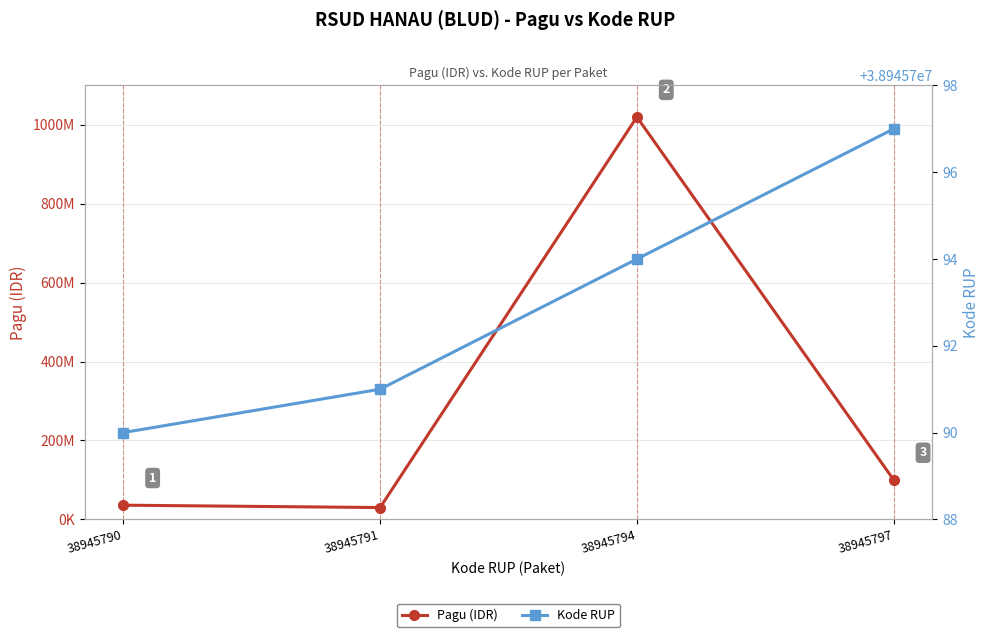

What is the sum of all Pagu (IDR) values?

1186000000